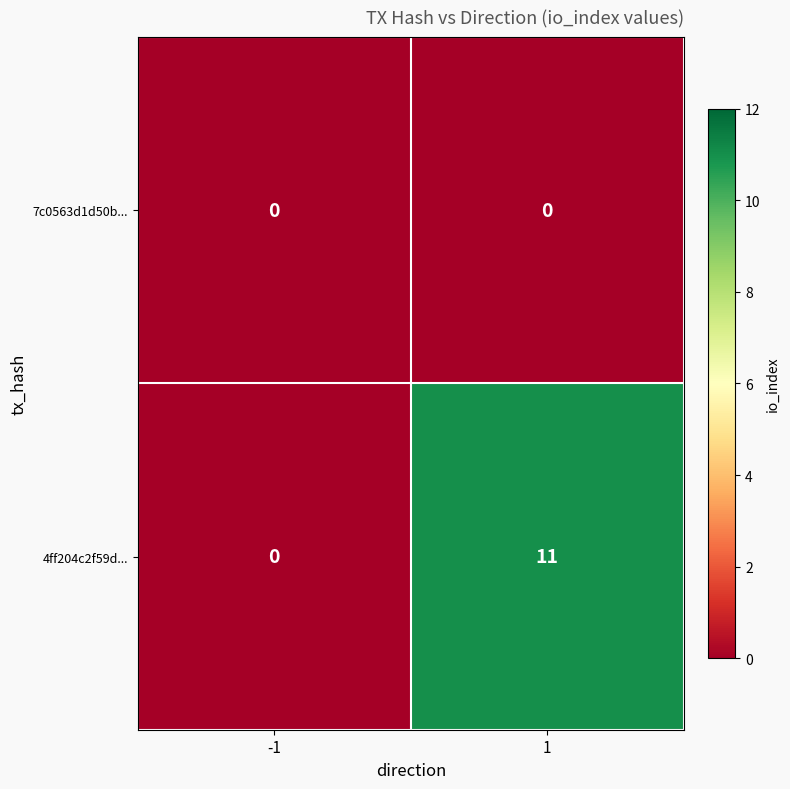

List the series in order of their peak value, highest first.

4ff204c2f59d..., 7c0563d1d50b...